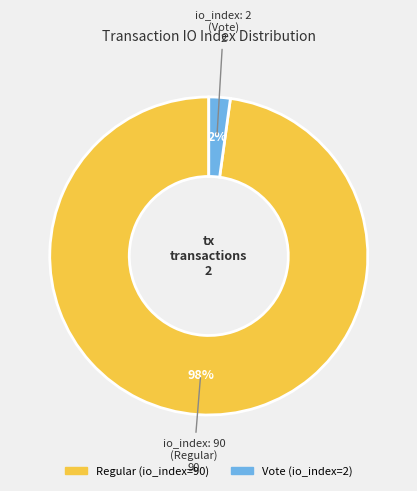

To the nearest percent, what is the average slice percentage?

50%